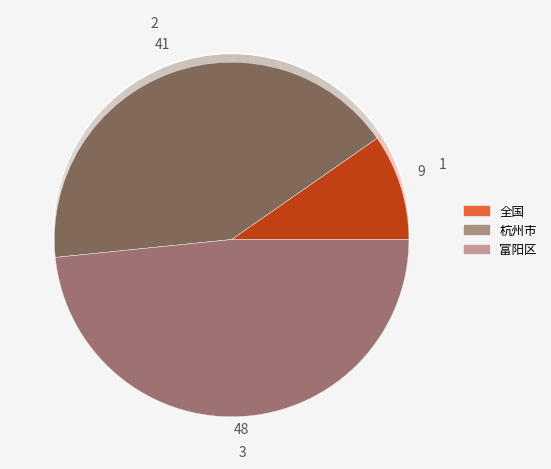

Rank the categories by value from lowest to highest.

全国, 杭州市, 富阳区